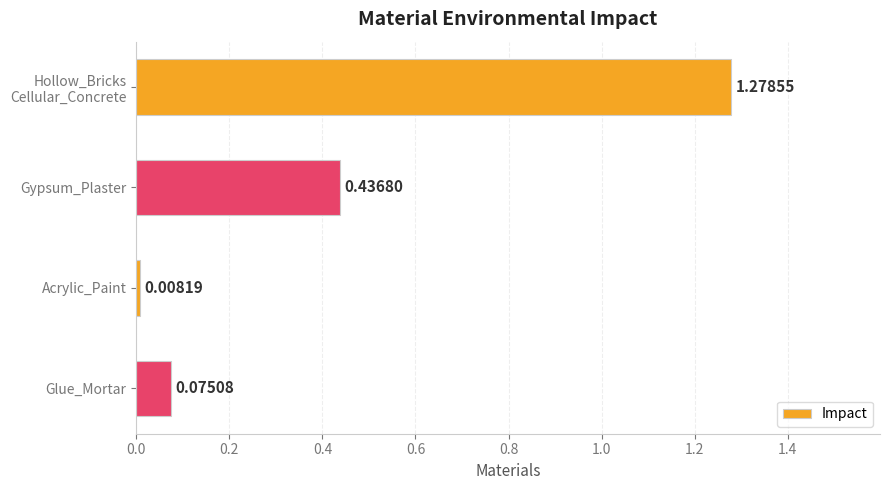

What is the label of the 3rd bar from the bottom?

Gypsum_Plaster